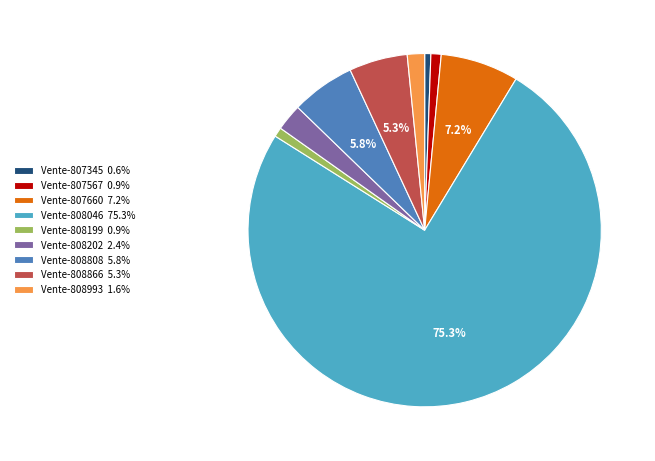

Which slice represents more than half of the pie?

Vente-808046